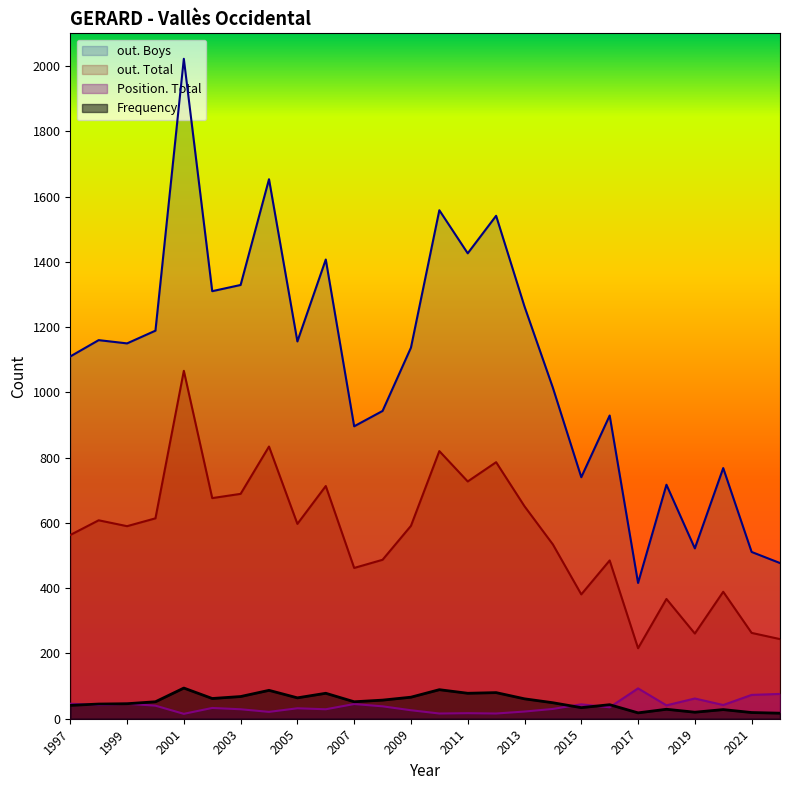

Is the value of out. Boys at 2017 greater than the value of Position. Total at 2005?

Yes